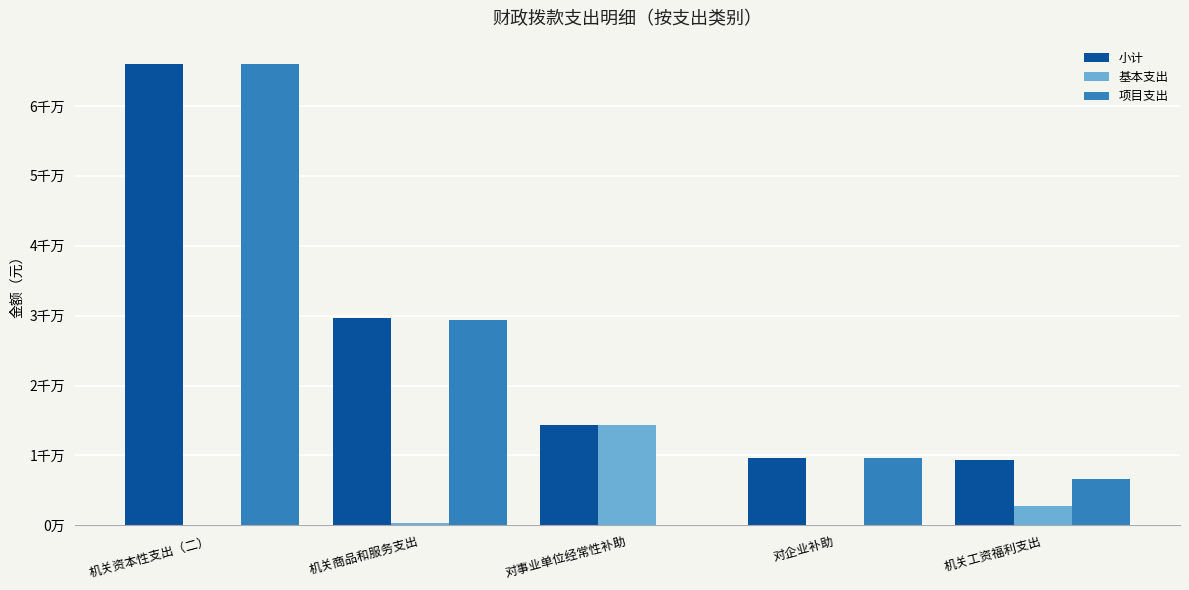

What are all the series names shown in the legend?

小计, 基本支出, 项目支出